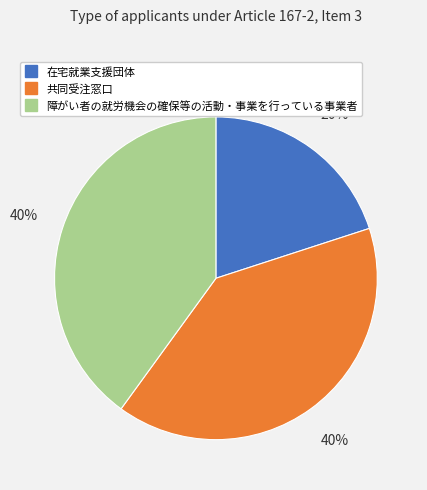

To the nearest percent, what portion does 障がい者の就労機会の確保等の活動・事業を行っている事業者 represent?

40%